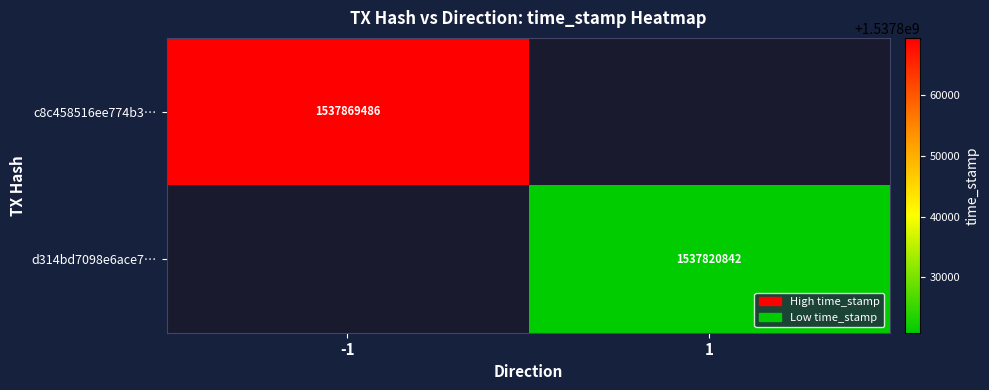

The c8c458516ee774b3… series shows 1537869486 at -1. True or false?

True